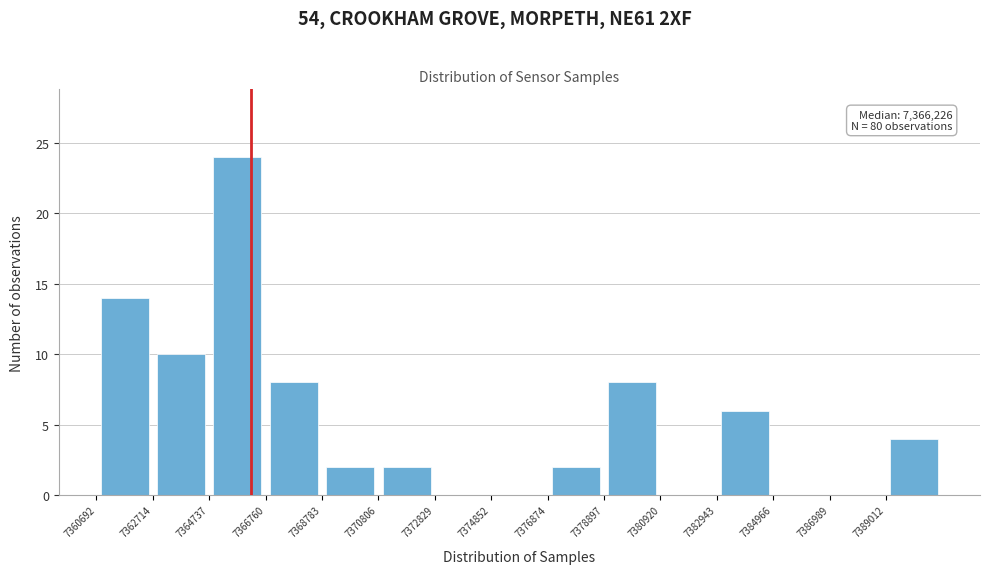

Over which range of the x-axis is the bar tallest?

7364500 to 7367000